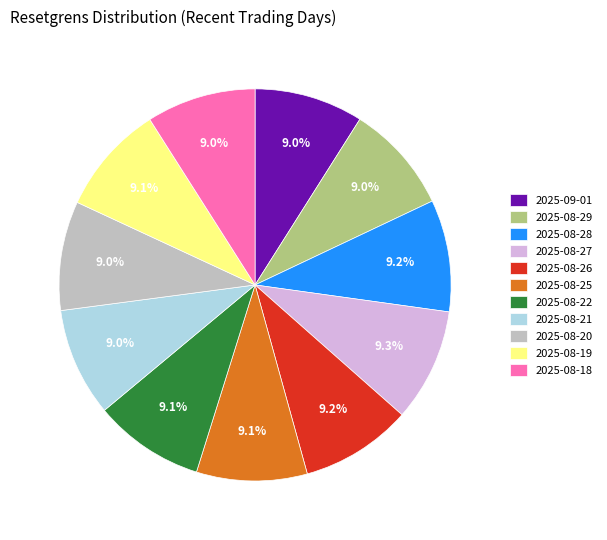

Is there any slice that represents more than half of the pie?

No